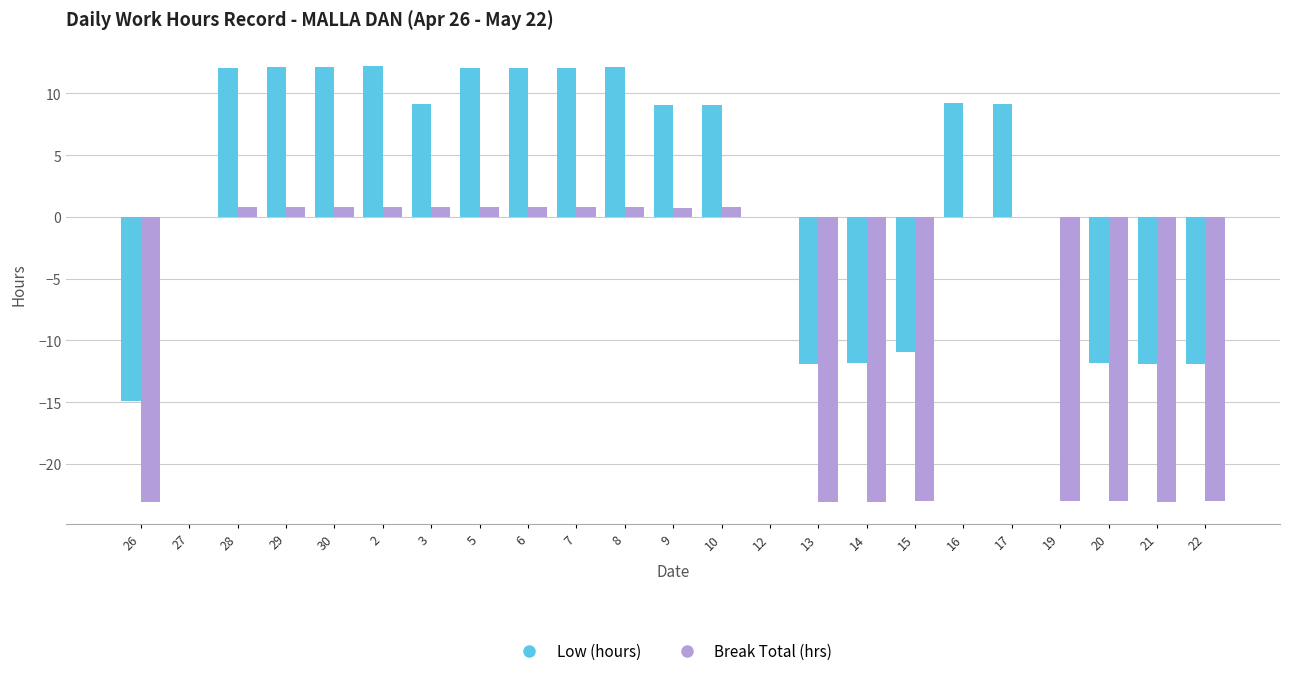

What are all the series names shown in the legend?

Low (hours), Break Total (hrs)